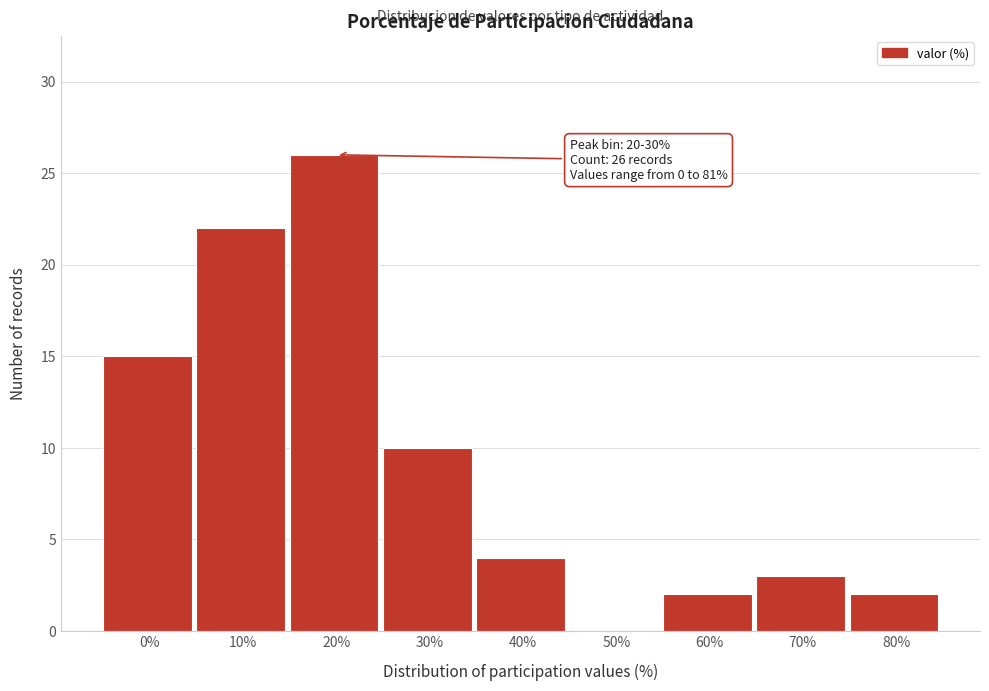

Reading left to right, what are all the values shown in this chart?

0%=15	10%=22	20%=26	30%=10	40%=4	50%=0	60%=2	70%=3	80%=2